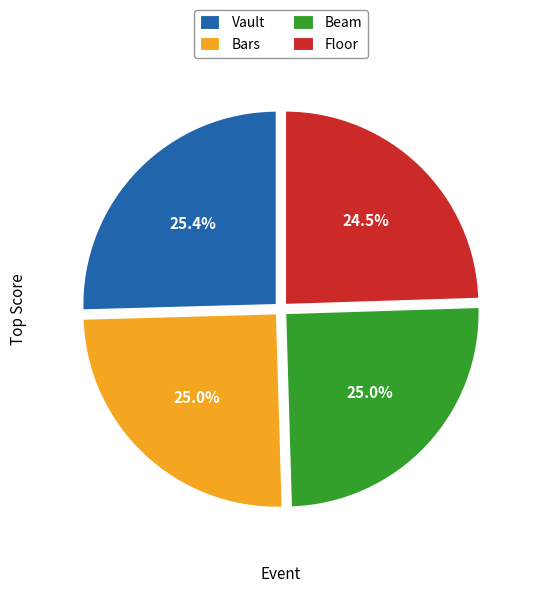

Approximately how many times larger is the value at Bars compared to Floor?

1.0